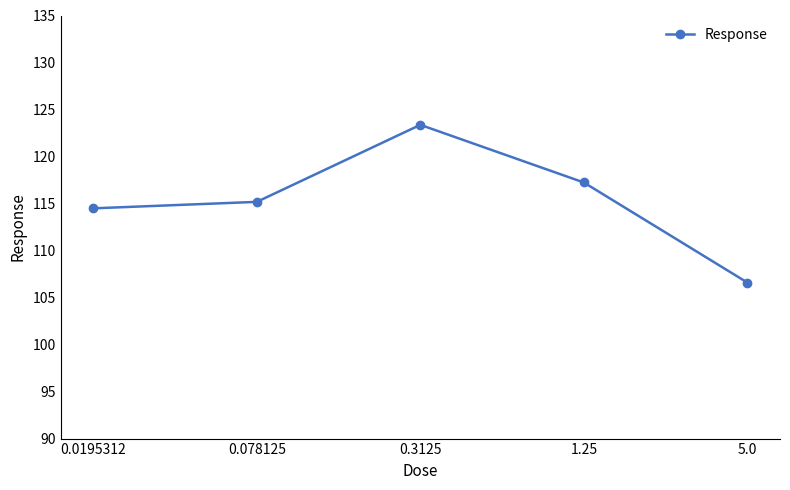

True or false: the data shows 35.7 at 0.3125.

False